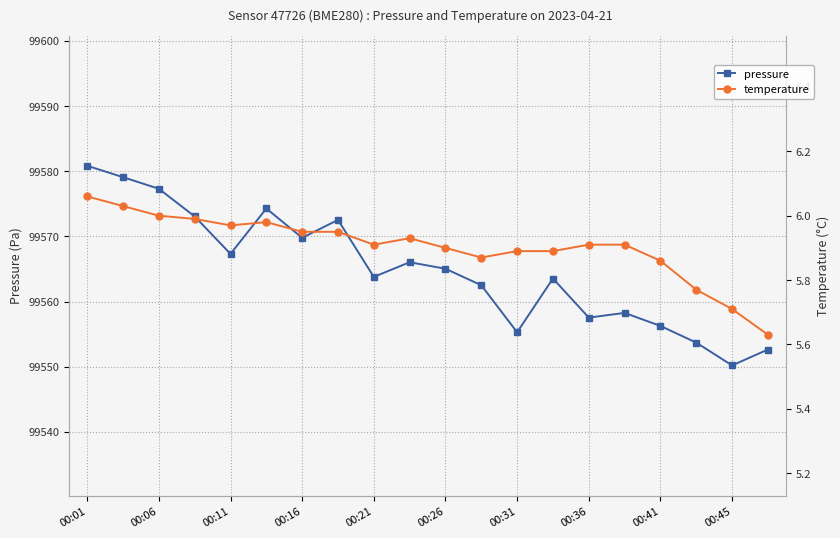

What is the sum of all temperature values?

118.1